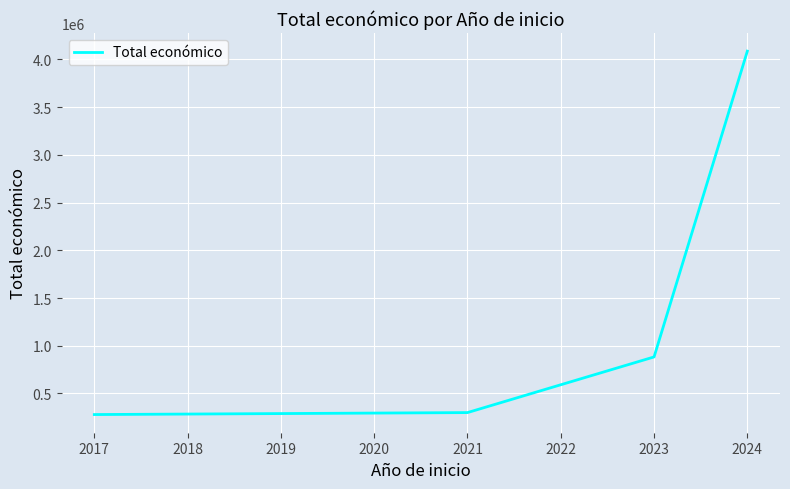

Approximately how many times larger is the value at 2024 compared to 2023?

4.6